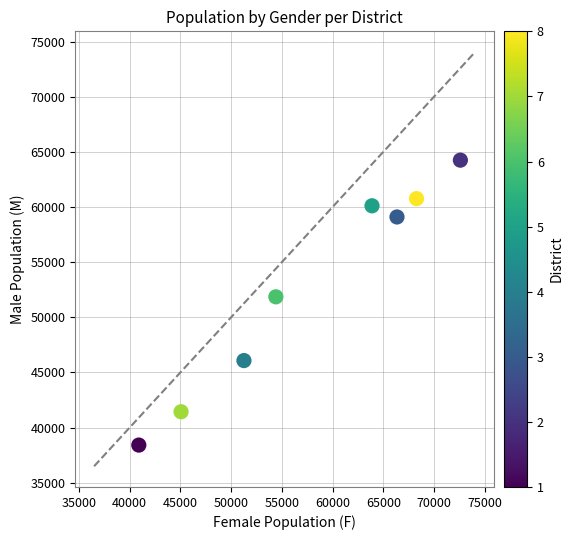

What is the average X value?

57843